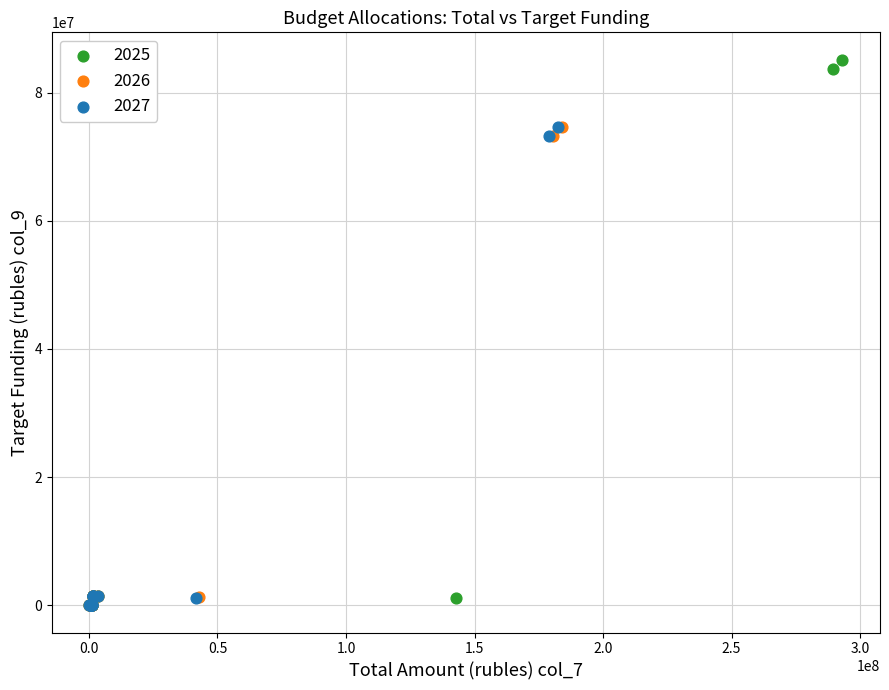

Which series reaches the maximum Y coordinate?

2025